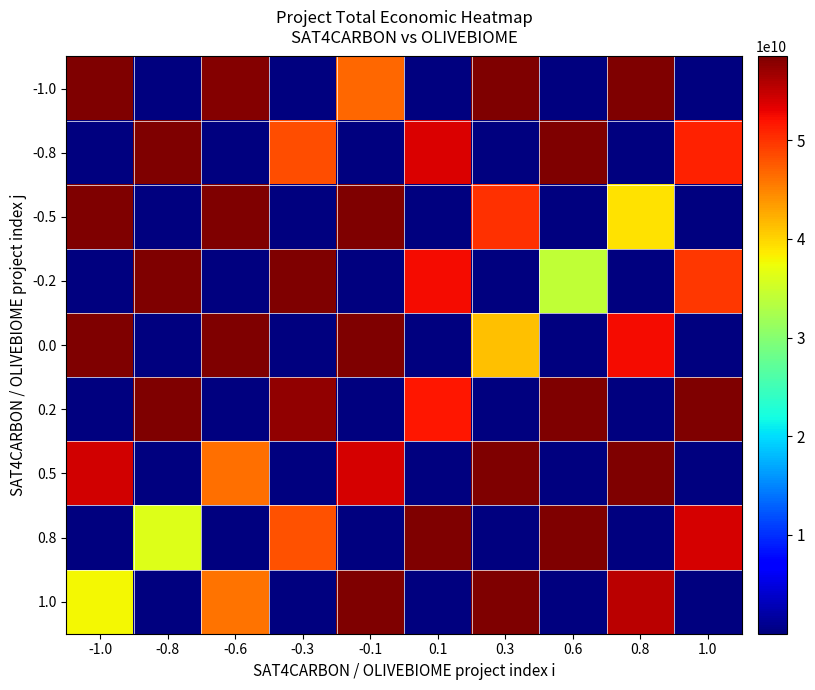

What is the total value across all series at -0.3?

212385451692.3